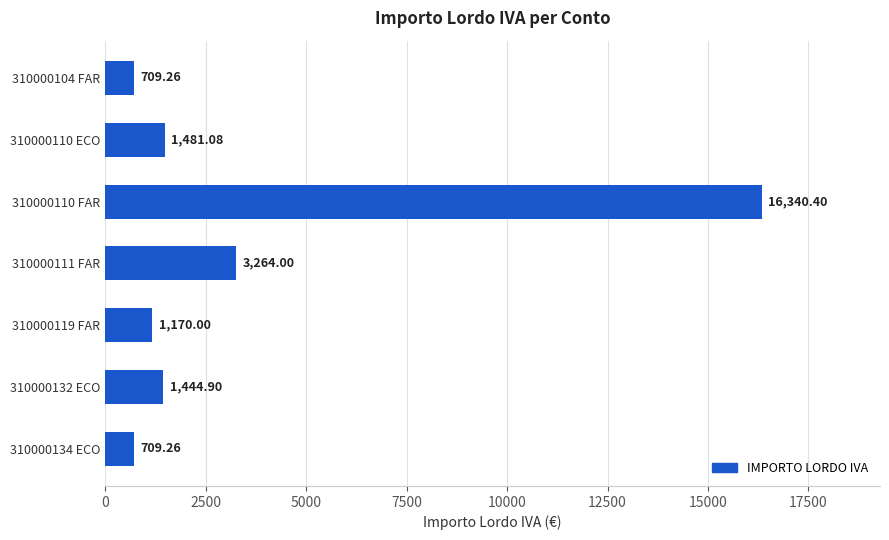

Which label corresponds to the largest value in the chart?

310000110 FAR